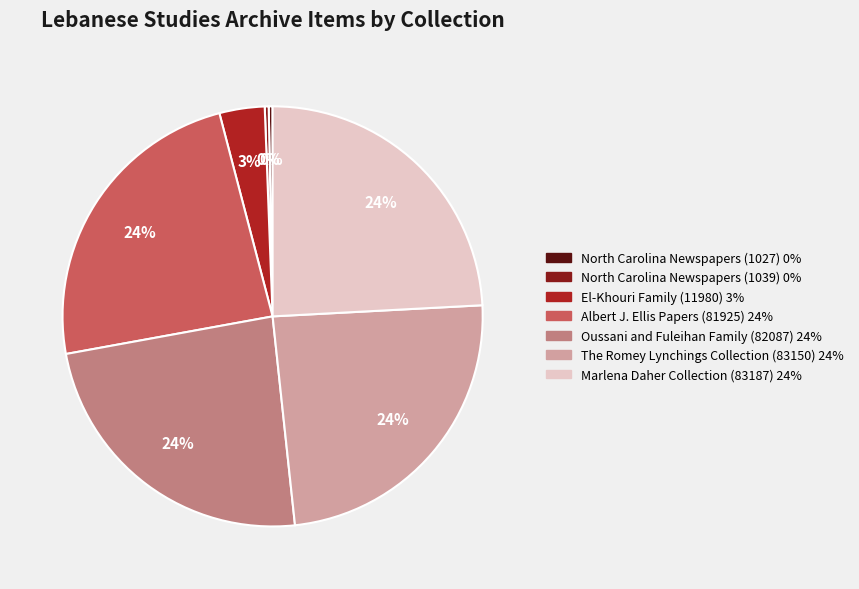

Combined, do North Carolina Newspapers (1027) and El-Khouri Family (11980) account for over 50%?

No